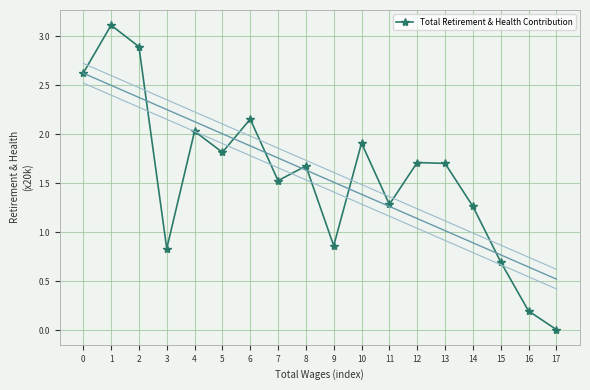

Which label corresponds to the smallest value in the chart?

17